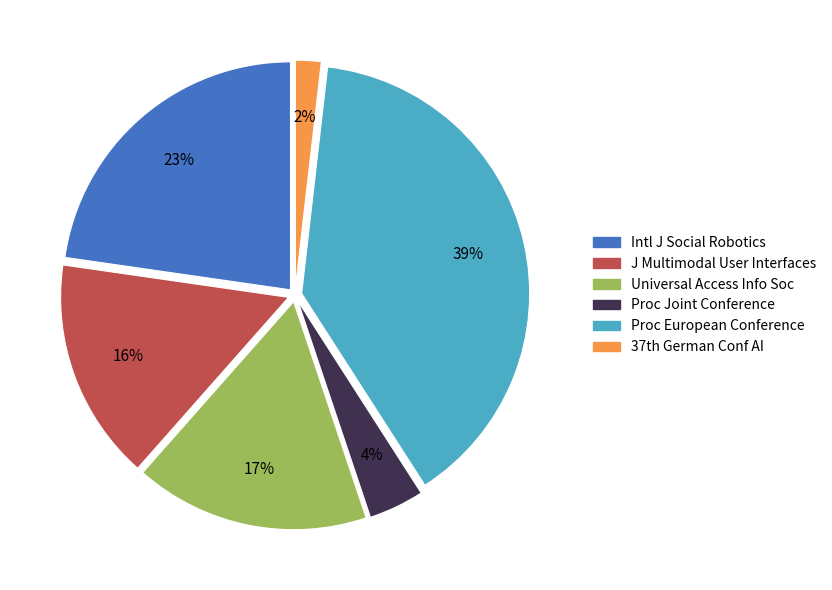

Between Proc Joint Conference and Proc European Conference, which is larger?

Proc European Conference